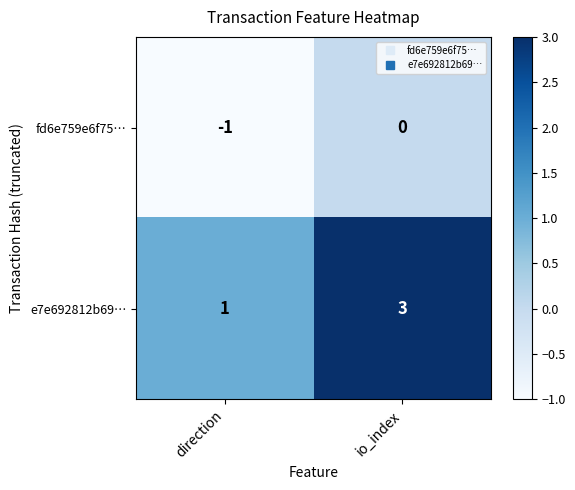

What is the sum of all e7e692812b69… values?

4